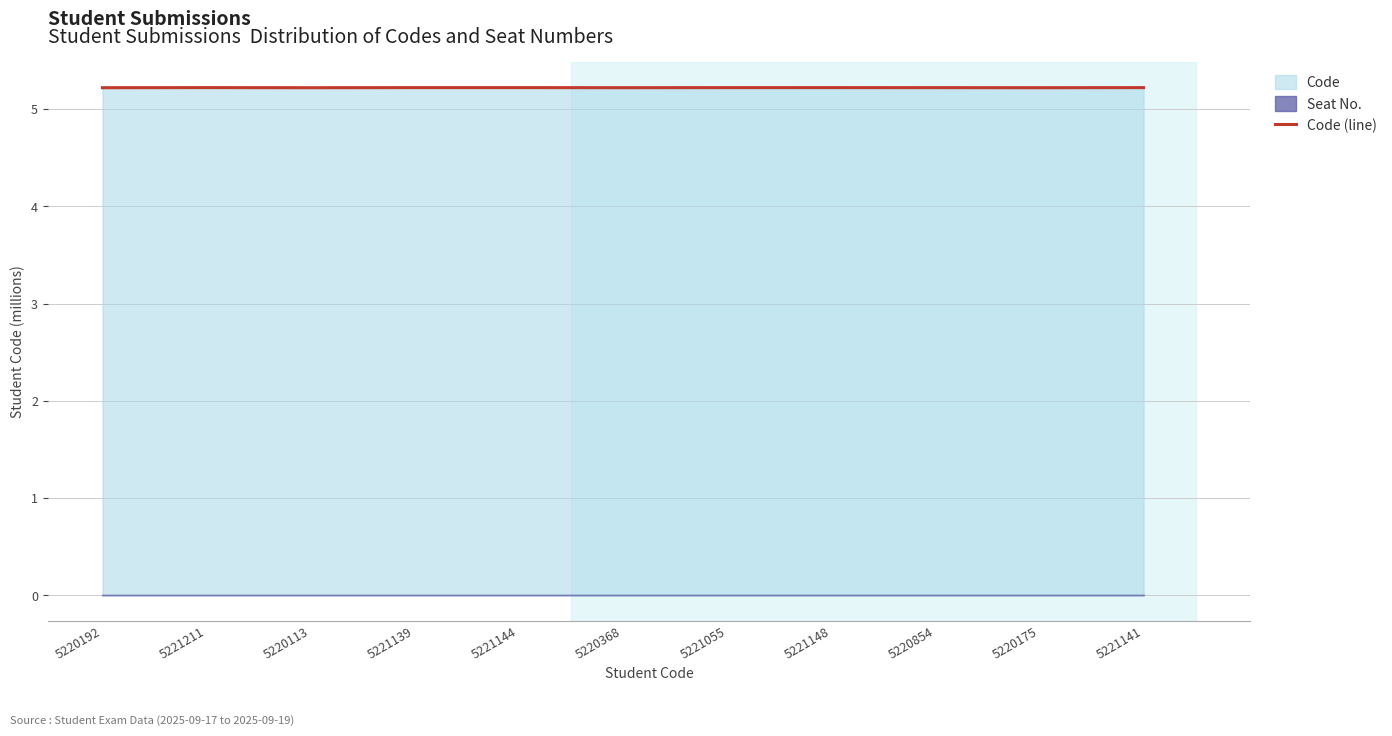

Reading right to left, transcribe all the data shown in this chart.

5221141=5.2	5220175=5.2	5220854=5.2	5221148=5.2	5221055=5.2	5220368=5.2	5221144=5.2	5221139=5.2	5220113=5.2	5221211=5.2	5220192=5.2